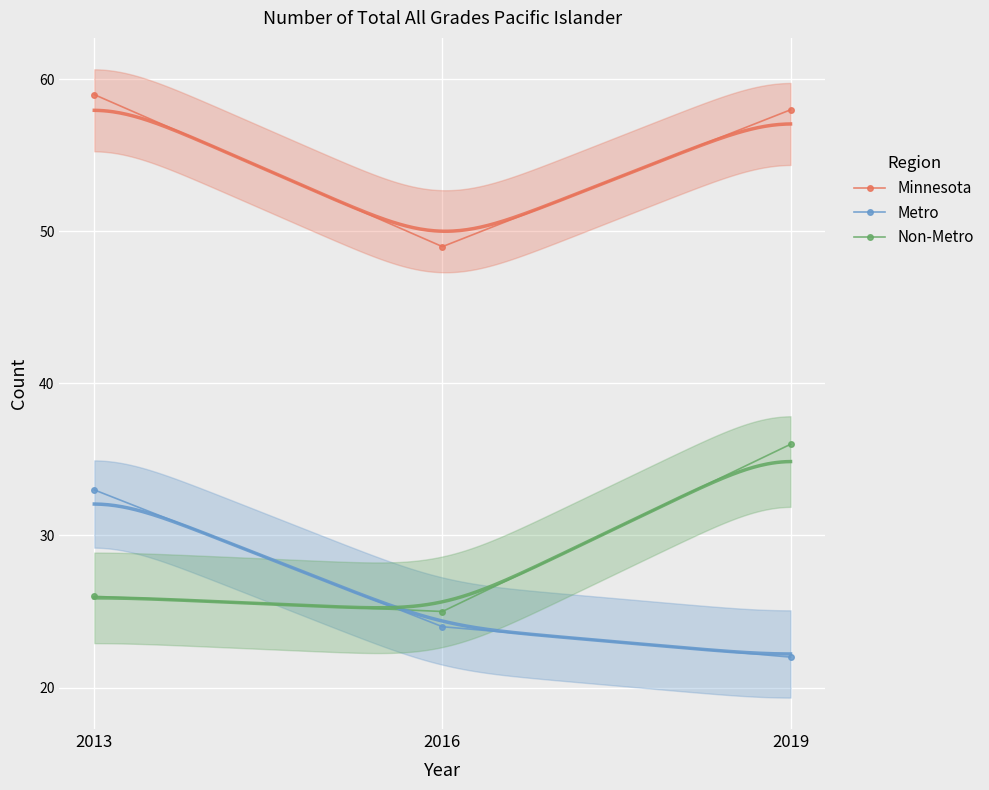

What is the difference between the highest and lowest values at 2019?

36